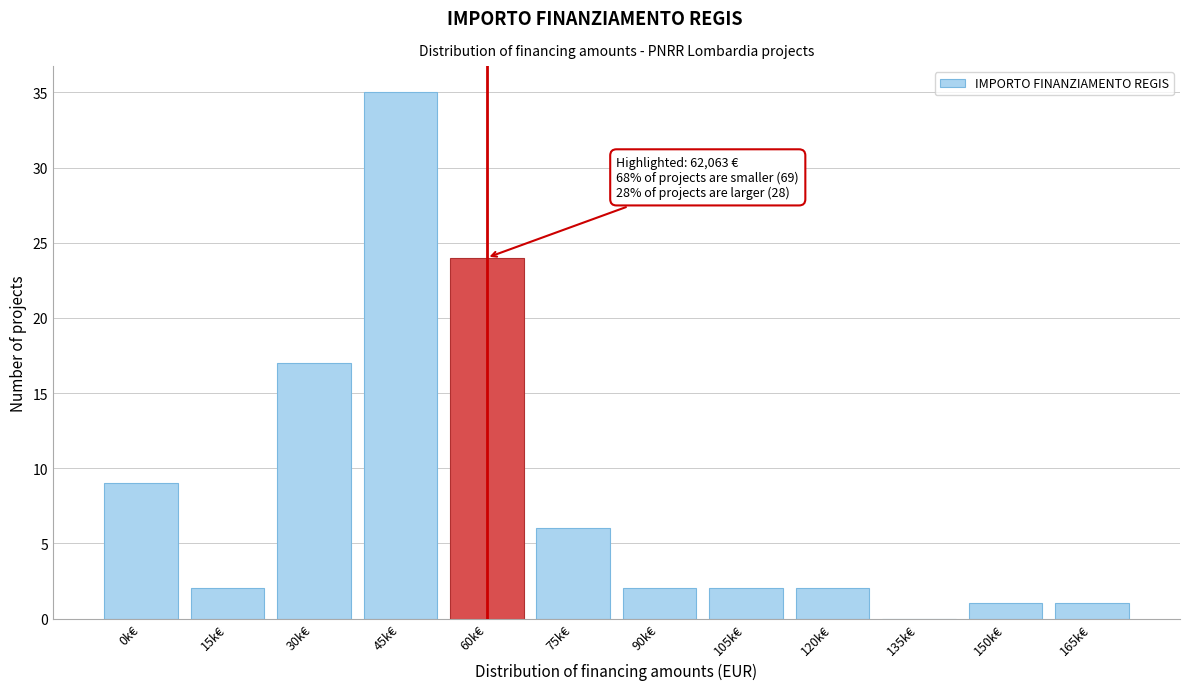

Reading left to right, transcribe all the data shown in this chart.

0k€=9	15k€=2	30k€=17	45k€=35	60k€=24	75k€=6	90k€=2	105k€=2	120k€=2	135k€=0	150k€=1	165k€=1